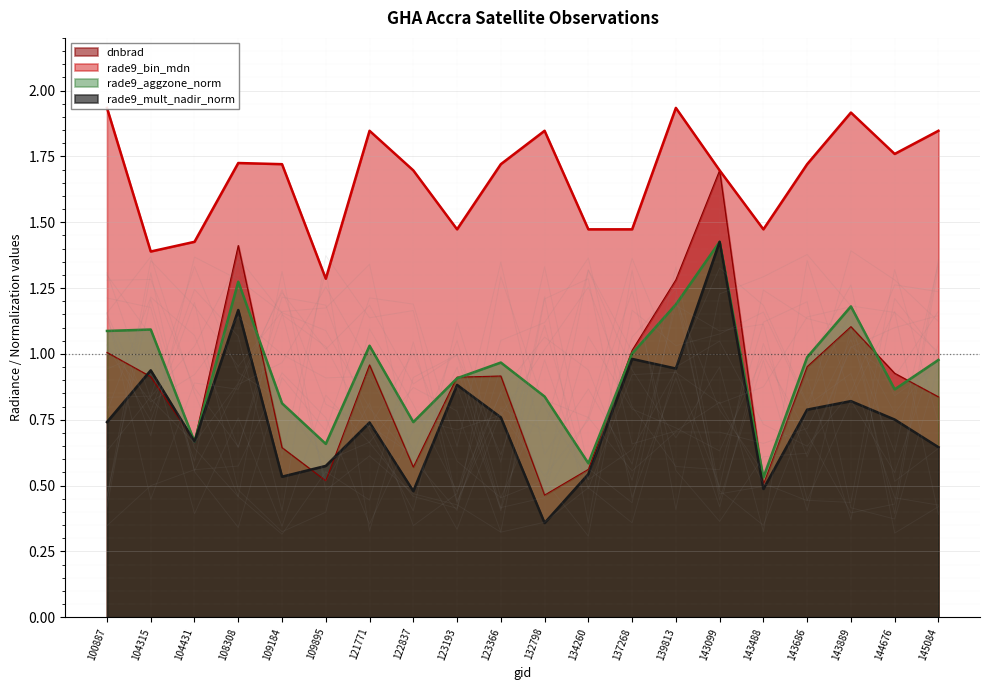

What is the value of the rade9_aggzone_norm point at the 8th from the left?

0.7